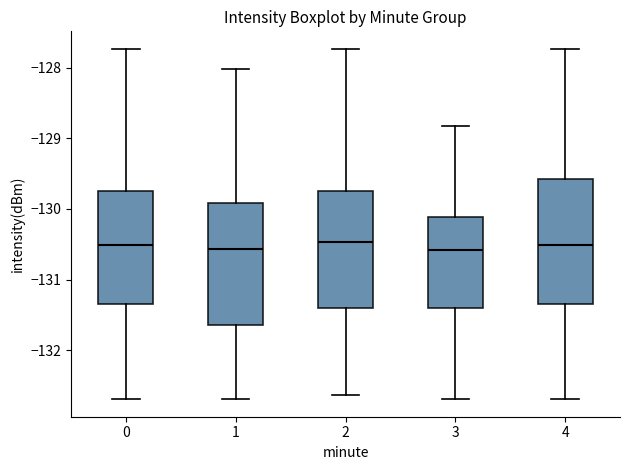

Reading left to right, read every box against the y-axis: the position of its median line, the range the box covers, and the ends of its whiskers. The values are not printed on the chart, so give them approximately, as read against the axis.

0: median -130.5, box -131.3 to -129.7, whiskers -132.7 to -127.7
1: median -130.6, box -131.6 to -129.9, whiskers -132.7 to -128.0
2: median -130.5, box -131.4 to -129.7, whiskers -132.6 to -127.7
3: median -130.6, box -131.4 to -130.1, whiskers -132.7 to -128.8
4: median -130.5, box -131.3 to -129.6, whiskers -132.7 to -127.7